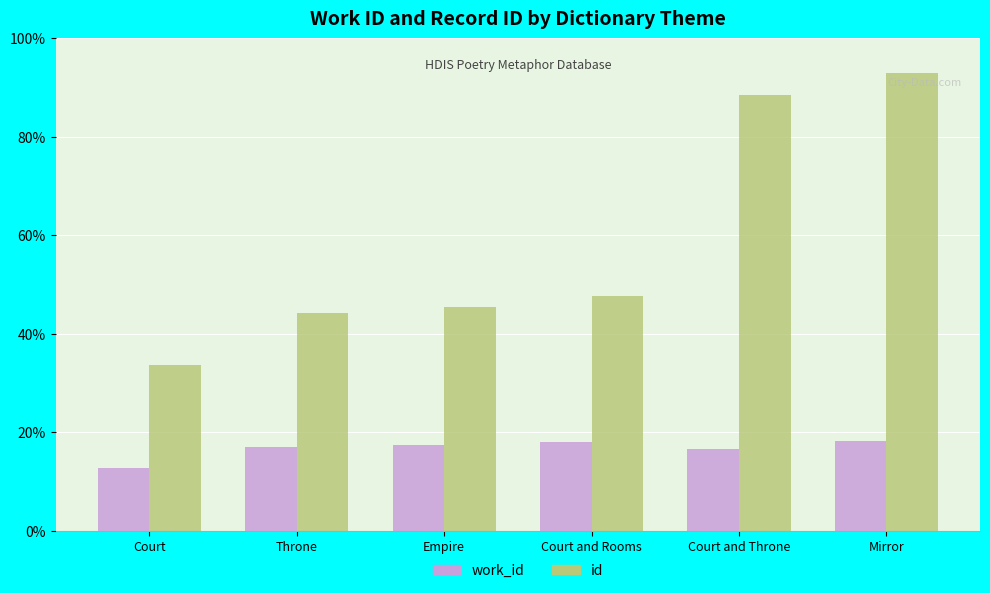

What value does the id series have at Court and Rooms?

11922